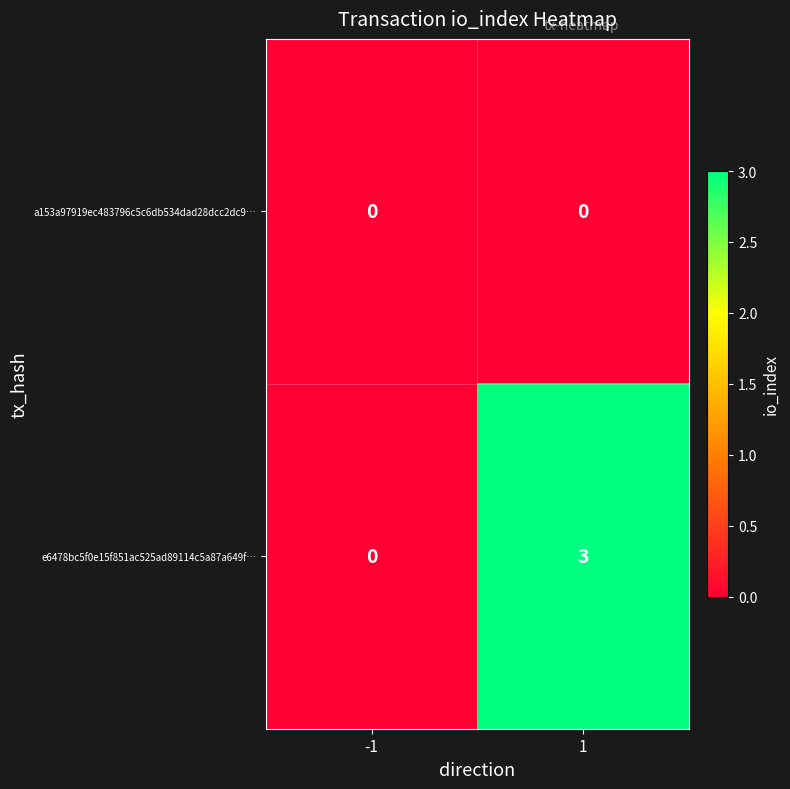

Rank the series at 1 from highest to lowest value.

e6478bc5f0e15f851ac525ad89114c5a87a649f…, a153a97919ec483796c5c6db534dad28dcc2dc9…